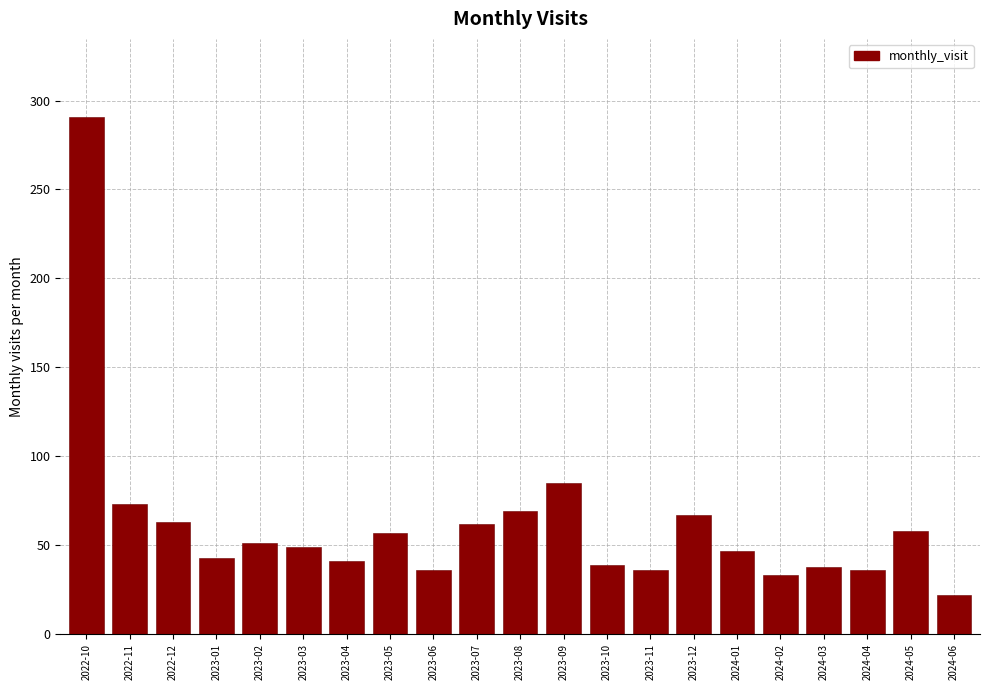

At which category does the chart reach its peak across all series?

2022-10